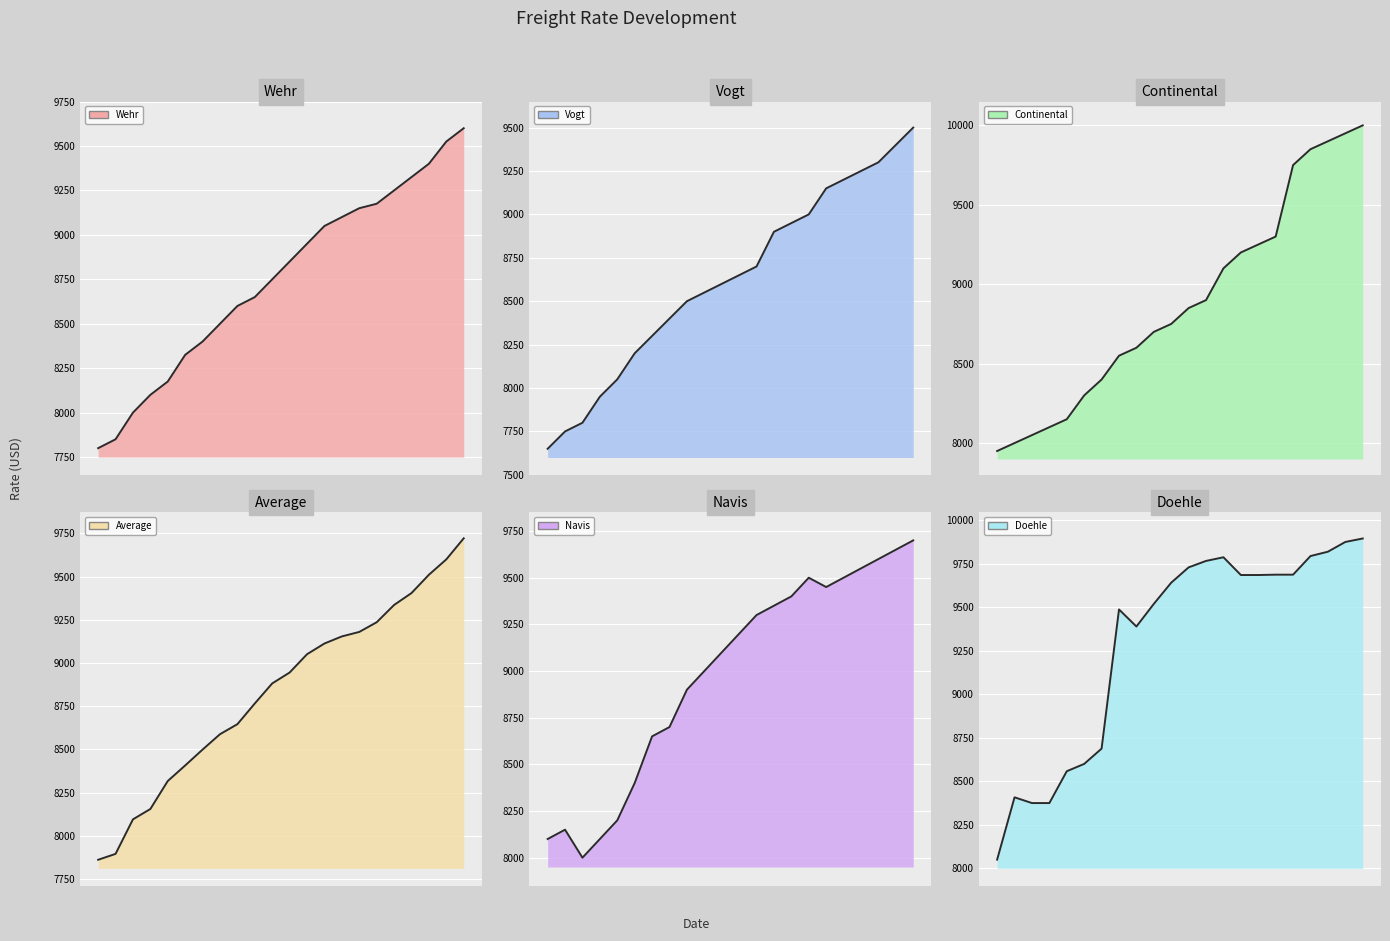

At which category does the chart reach its peak across all series?

15.03.2018